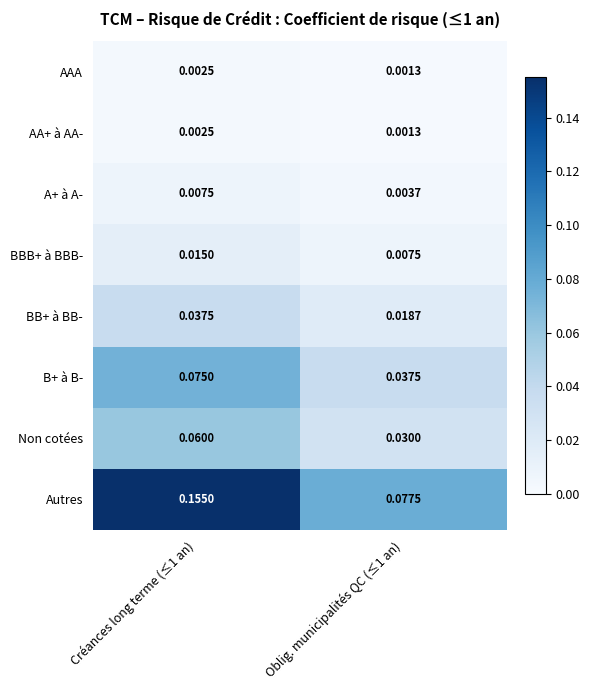

Which series has the largest total across all categories?

Autres